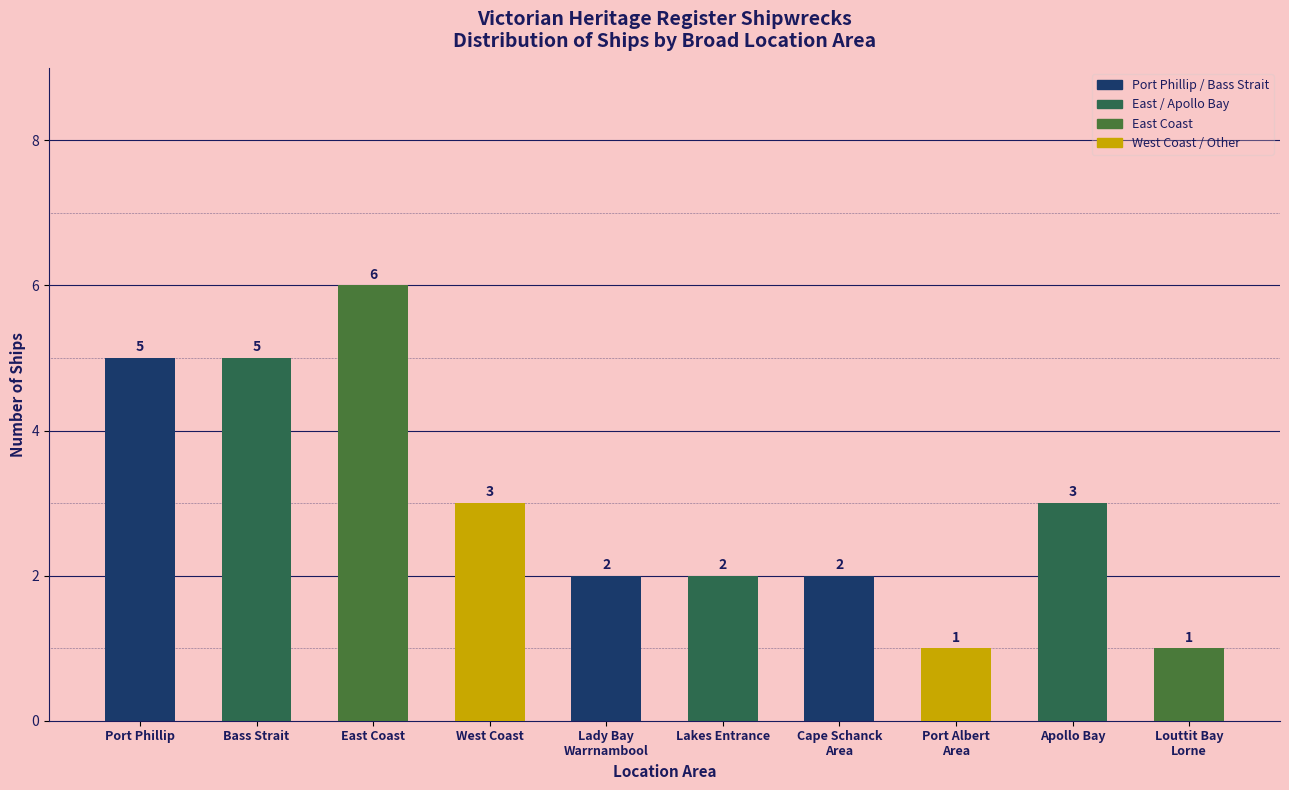

What is the average value?

3